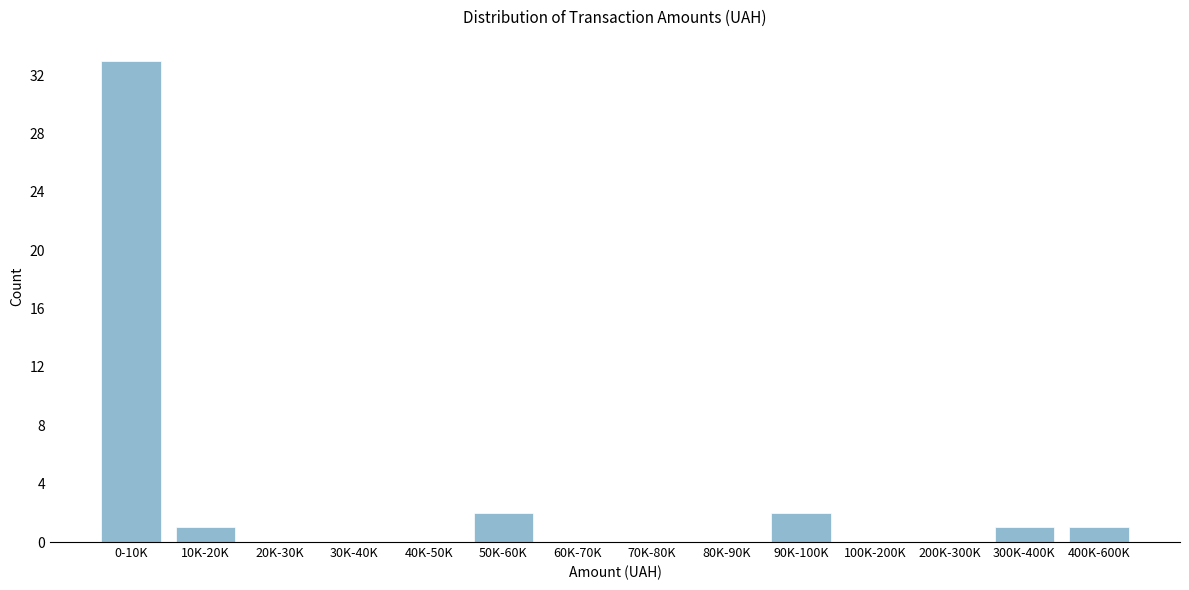

Reading right to left, transcribe all the data shown in this chart.

400K-600K=1	300K-400K=1	200K-300K=0	100K-200K=0	90K-100K=2	80K-90K=0	70K-80K=0	60K-70K=0	50K-60K=2	40K-50K=0	30K-40K=0	20K-30K=0	10K-20K=1	0-10K=33